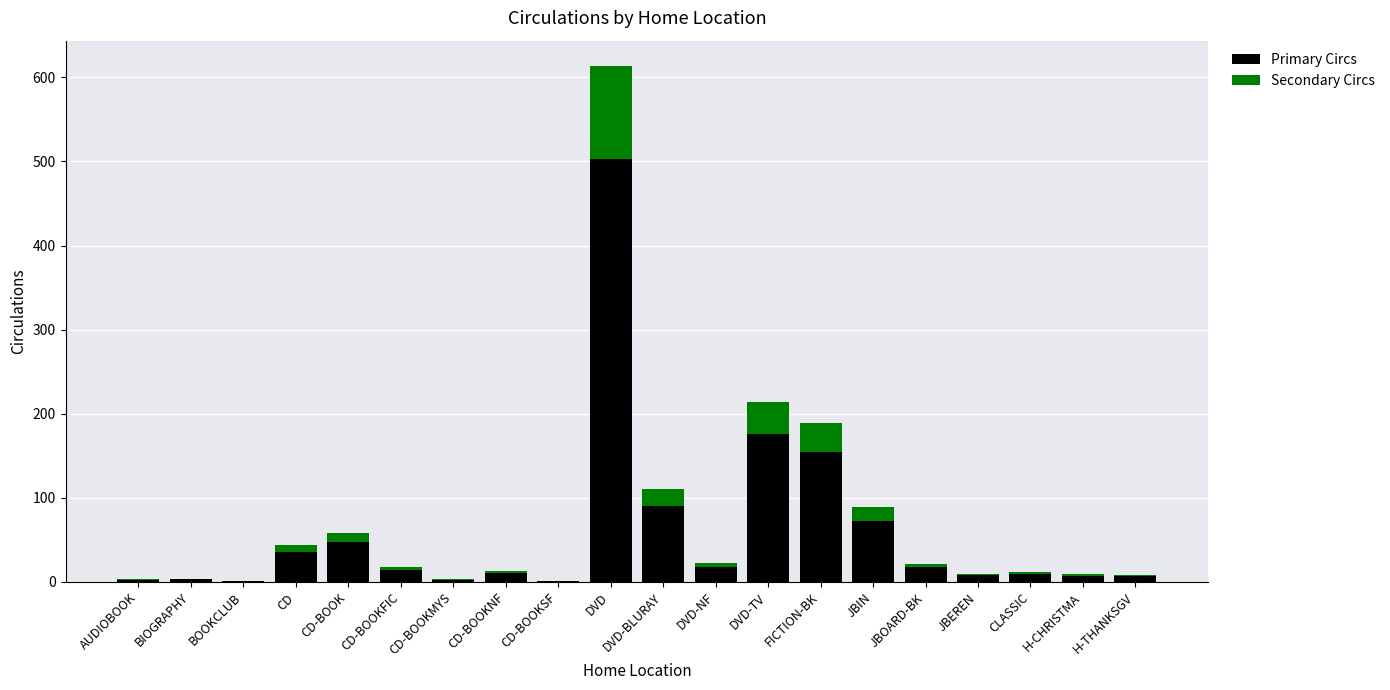

At which category is the sum across all series the highest?

DVD